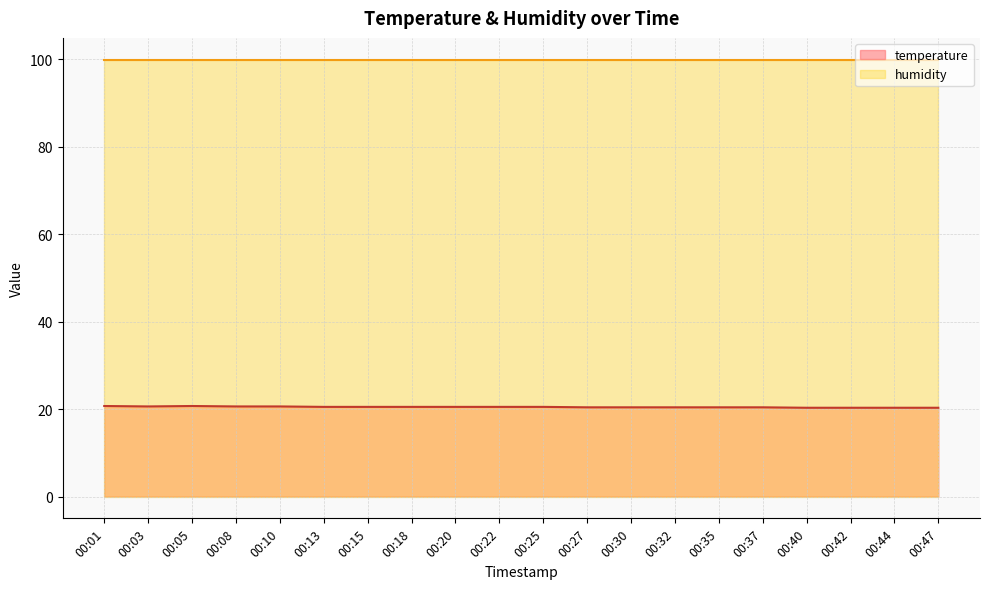

Which label corresponds to the smallest value in the chart?

00:40